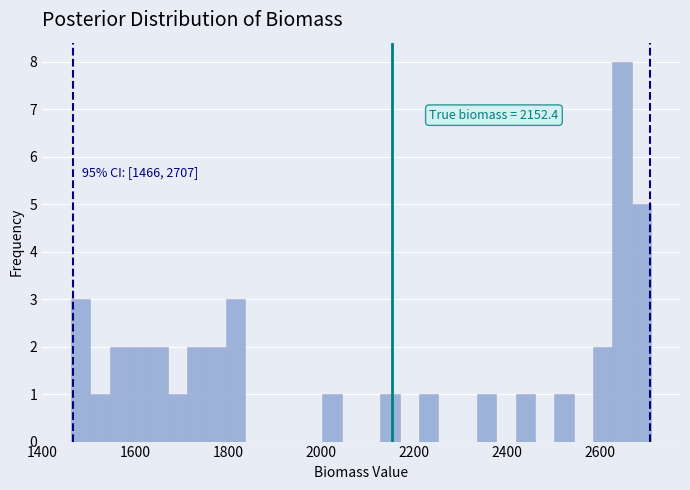

Read against the x-axis, roughly where is the centre of the tallest bar?

2640